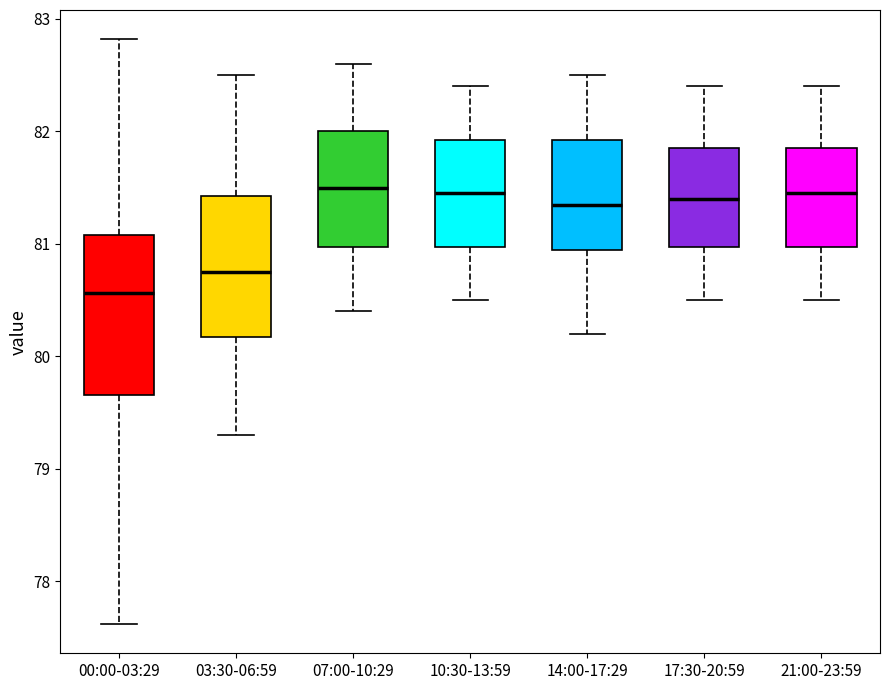

Reading left to right, read every box against the y-axis: the position of its median line, the range the box covers, and the ends of its whiskers. The values are not printed on the chart, so give them approximately, as read against the axis.

00:00-03:29: median 80.6, box 79.7 to 81.1, whiskers 77.6 to 82.8
03:30-06:59: median 80.8, box 80.2 to 81.4, whiskers 79.3 to 82.5
07:00-10:29: median 81.5, box 81.0 to 82.0, whiskers 80.4 to 82.6
10:30-13:59: median 81.5, box 81.0 to 81.9, whiskers 80.5 to 82.4
14:00-17:29: median 81.4, box 81.0 to 81.9, whiskers 80.2 to 82.5
17:30-20:59: median 81.4, box 81.0 to 81.9, whiskers 80.5 to 82.4
21:00-23:59: median 81.5, box 81.0 to 81.9, whiskers 80.5 to 82.4